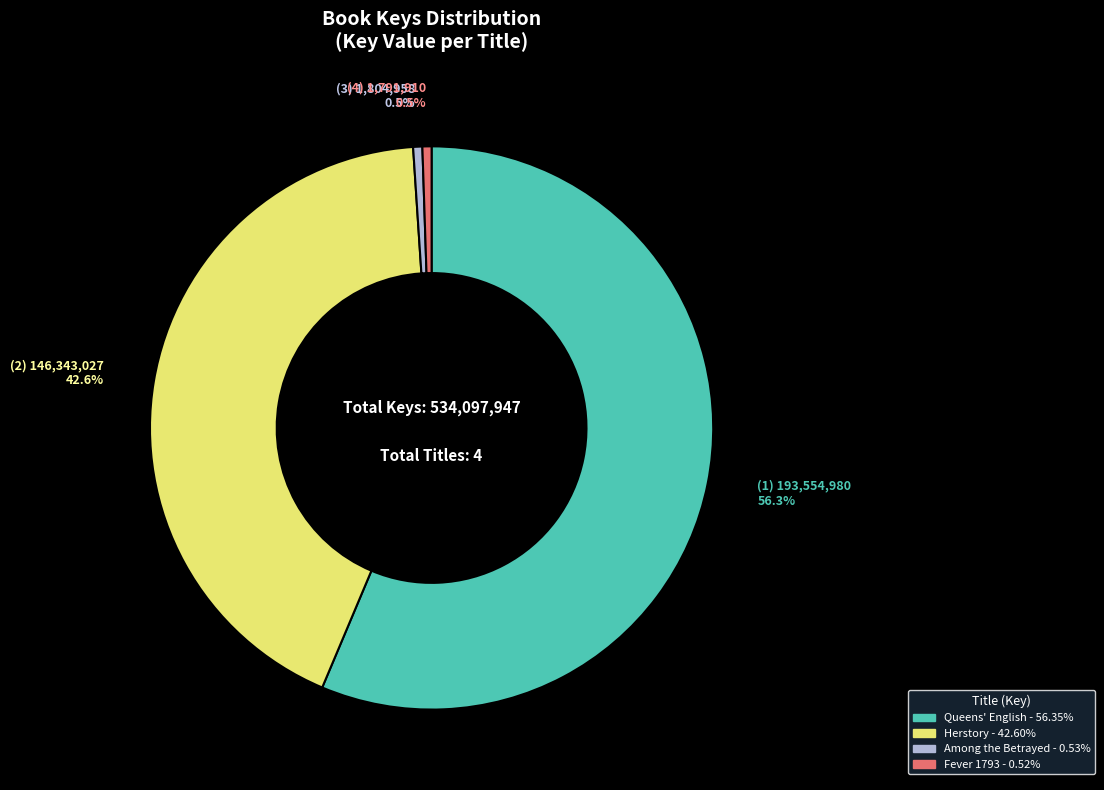

To the nearest percent, what is the difference between the Fever 1793 and Herstory slice percentages?

42%